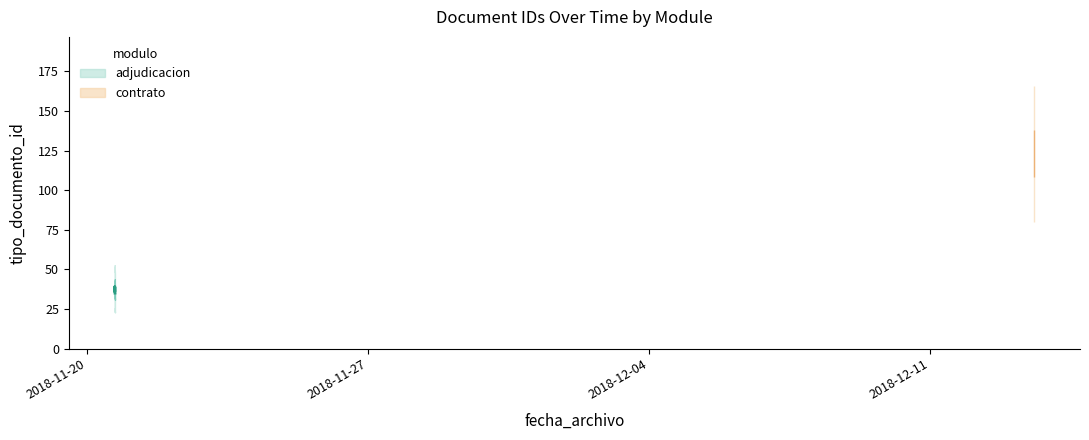

List the labels in order of value, largest first.

2018-12-13 13:55:18, 2018-11-20 16:29:47, 2018-11-20 16:29:47, 2018-11-20 16:29:47, 2018-11-20 16:29:47, 2018-11-20 16:36:43